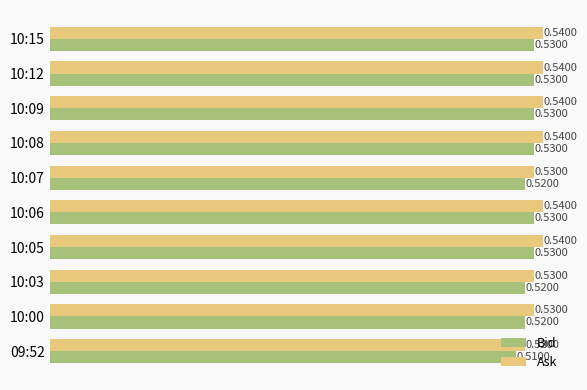

Count the Ask values in the range 0 to 1.

10